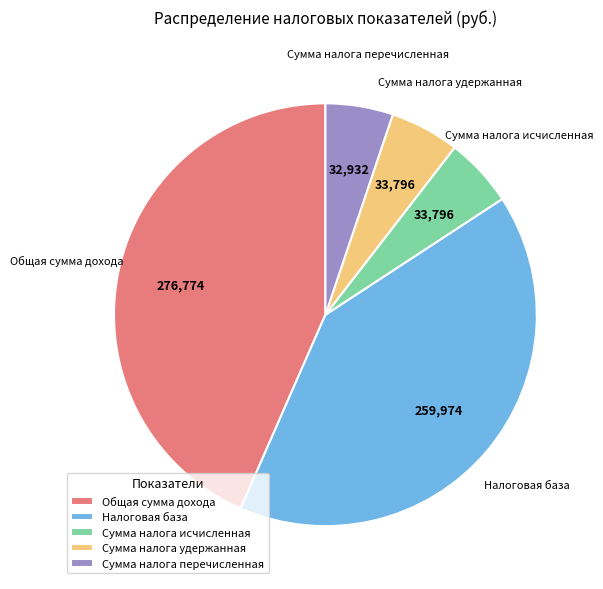

The Сумма налога удержанная slice represents 16% of the pie. True or false?

False